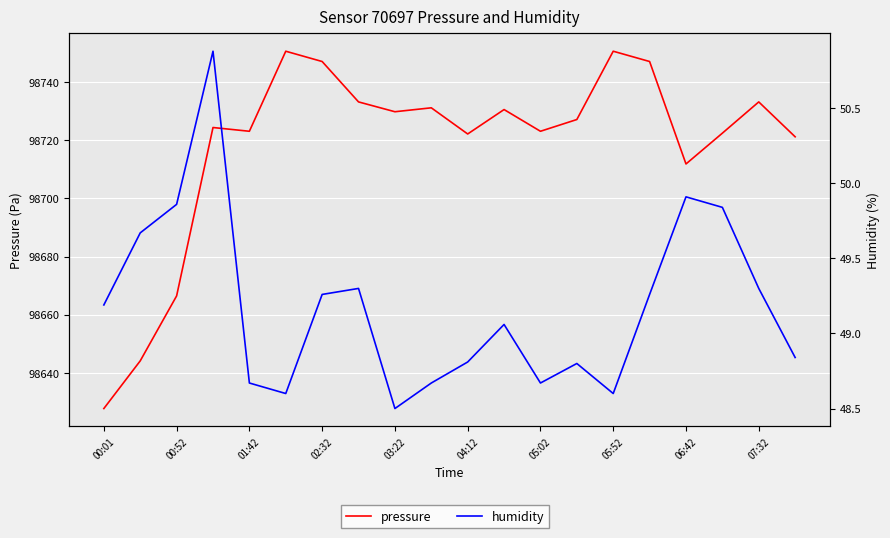

How many interior local peaks does the humidity series have?

5